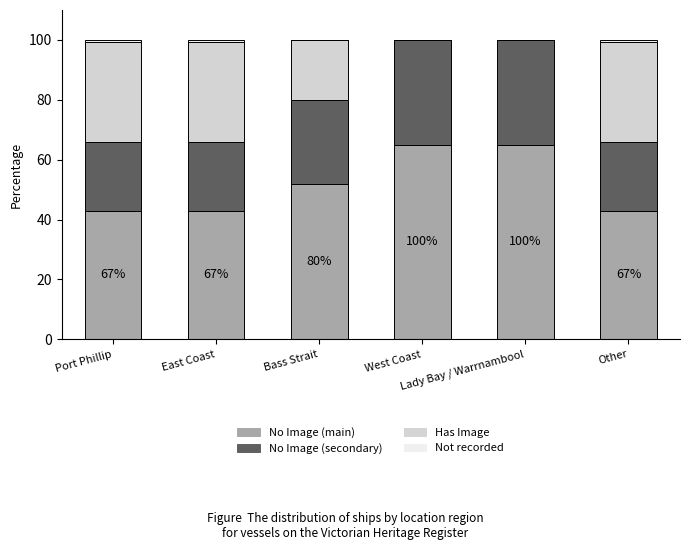

What is the maximum value for No Image (main)?

65.0